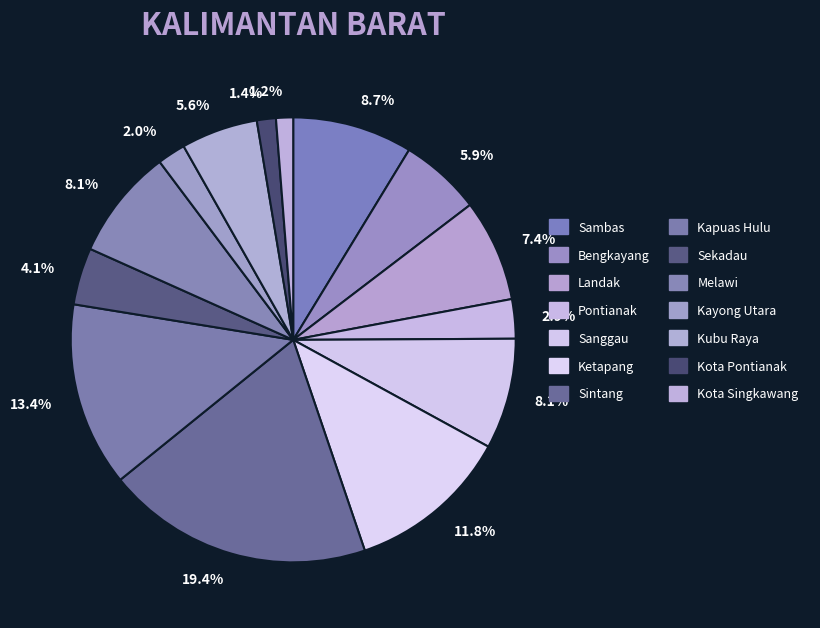

Count the number of slices in the pie.

14